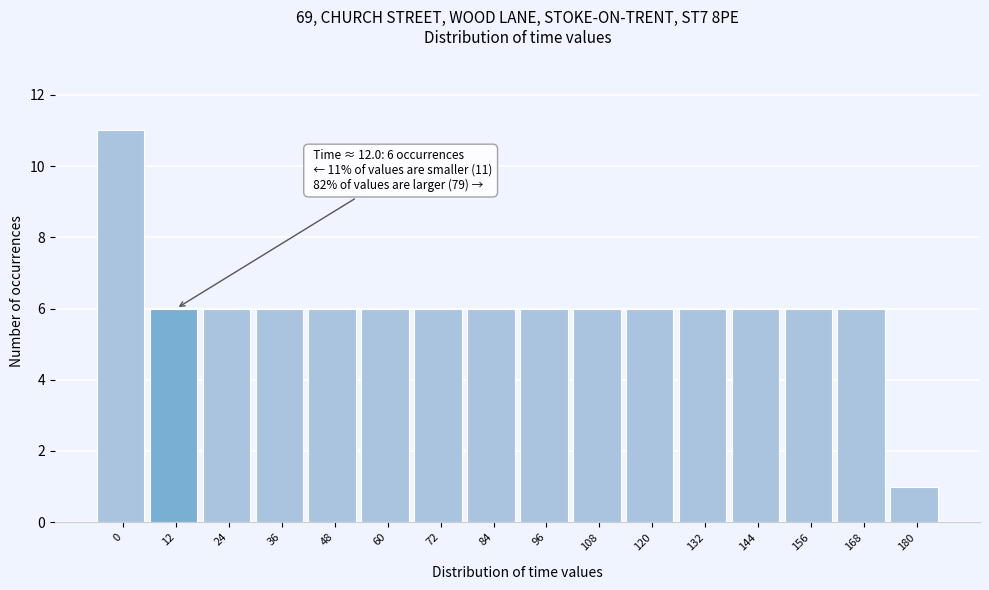

Reading left to right, what are all the values shown in this chart?

0=11	12=6	24=6	36=6	48=6	60=6	72=6	84=6	96=6	108=6	120=6	132=6	144=6	156=6	168=6	180=1